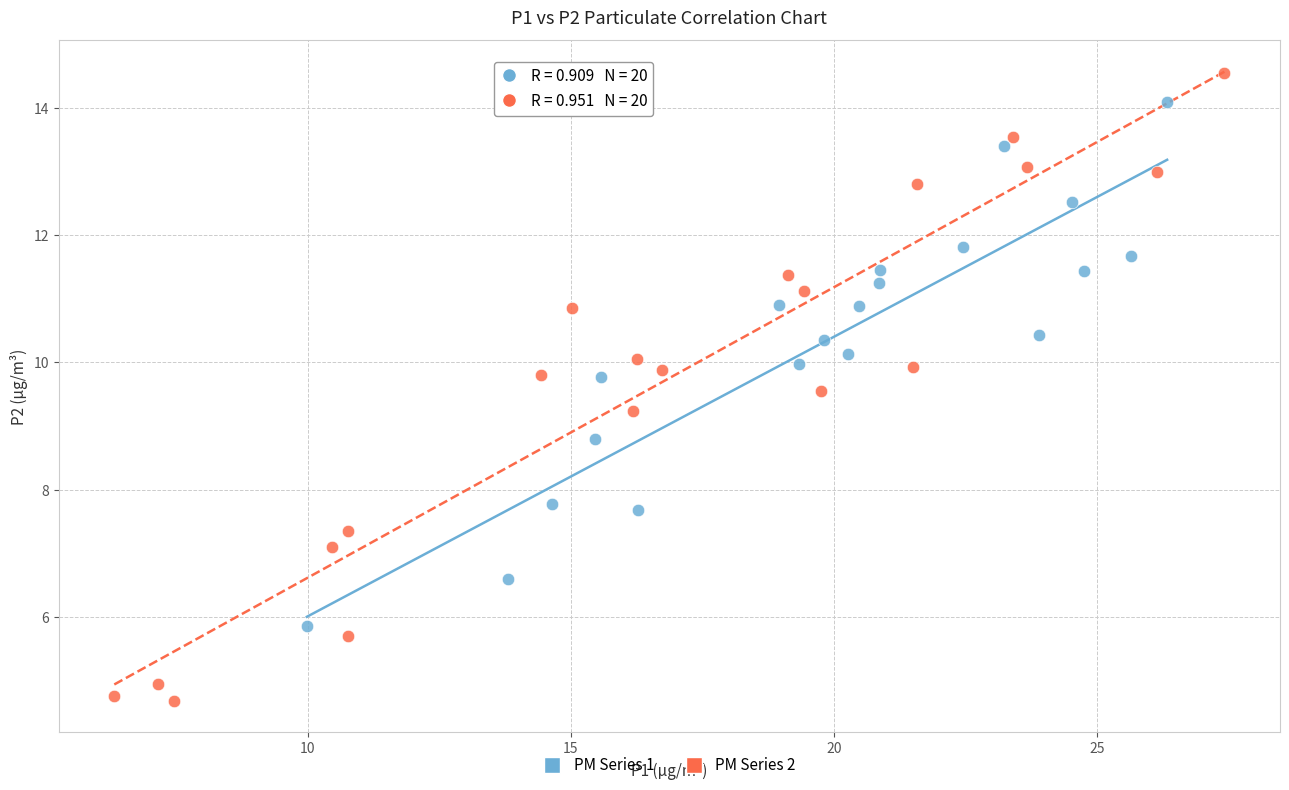

Which series has the widest spread of Y values?

PM Series 2